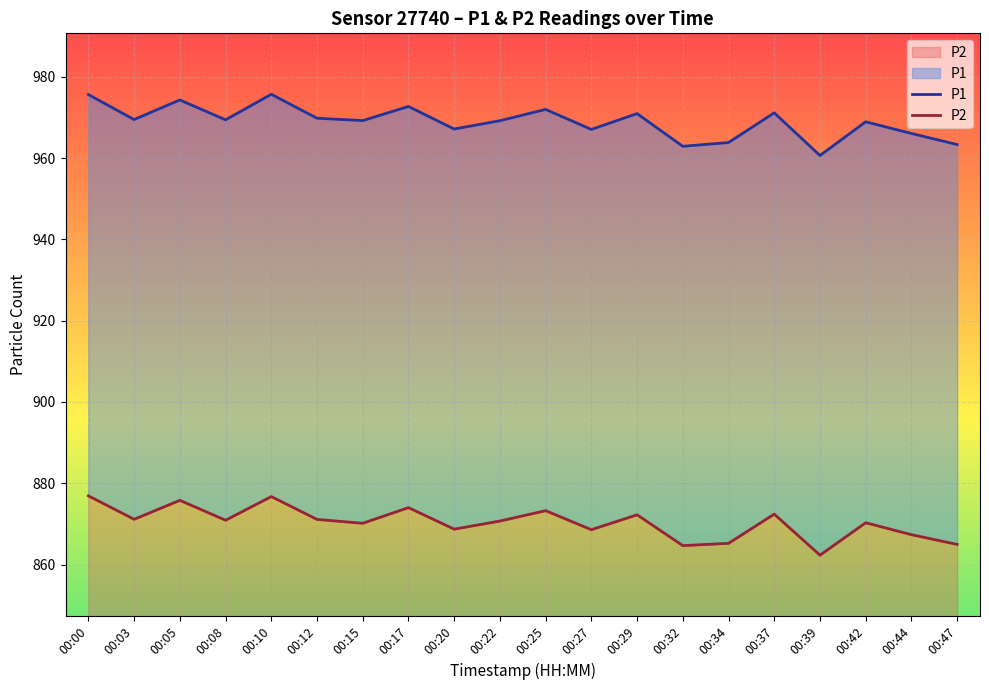

Between 00:15 and 00:17, which series saw the biggest shift?

P2